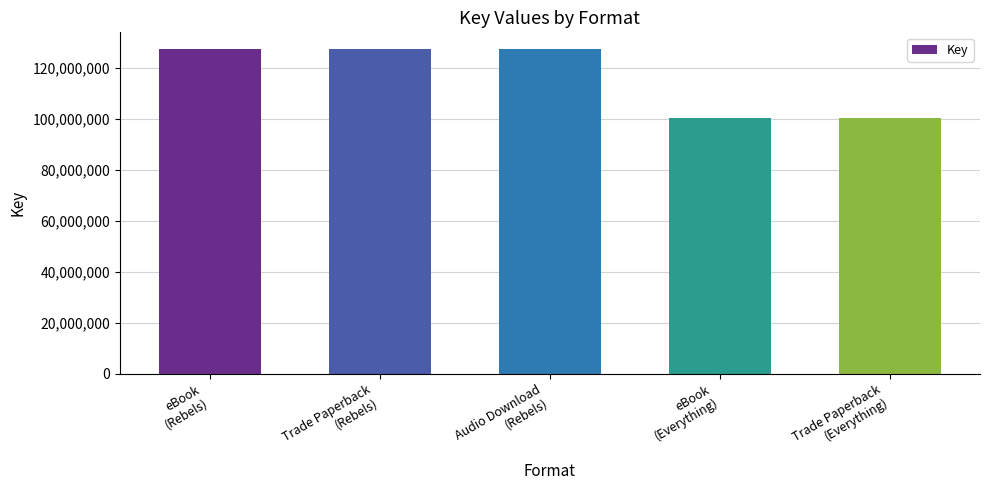

Reading left to right, transcribe all the data shown in this chart.

127660754	127660754	127660754	100399633	100399633